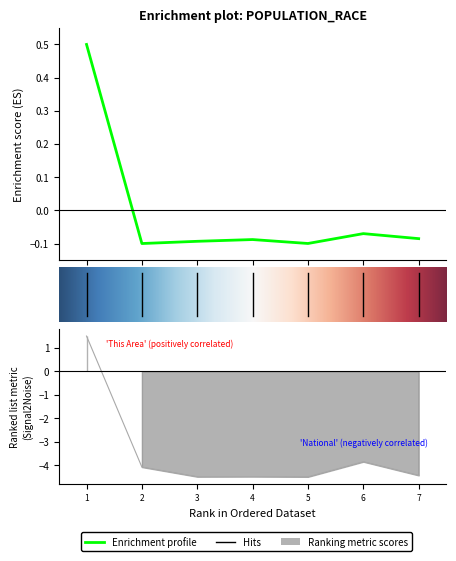

Which series has the widest spread of values?

National